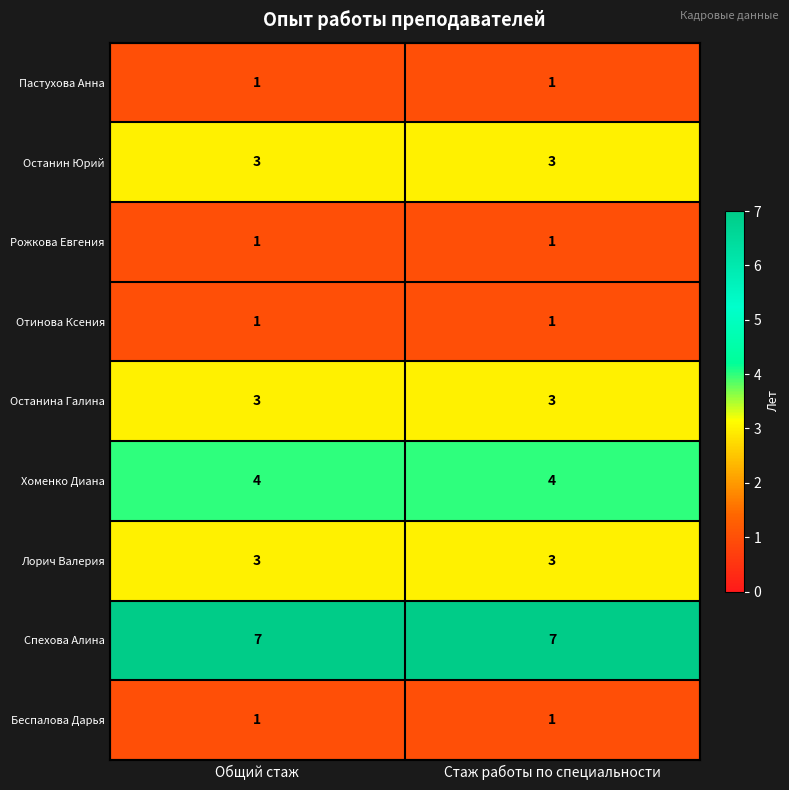

What is the sum of all Останина Галина values?

6